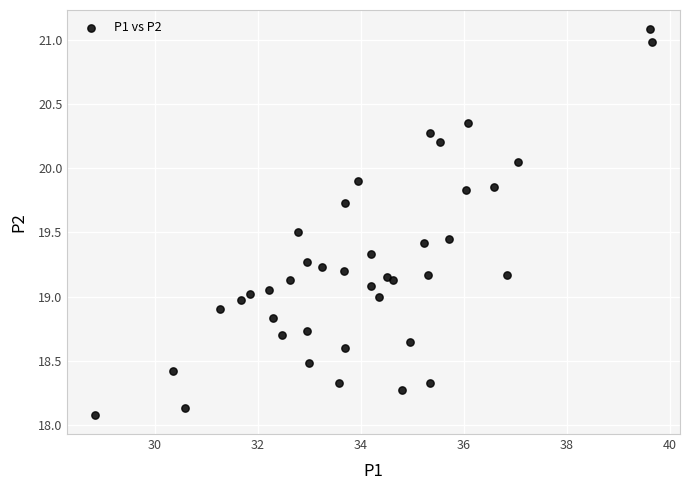

What is the range of Y values (max minus min)?

3.0